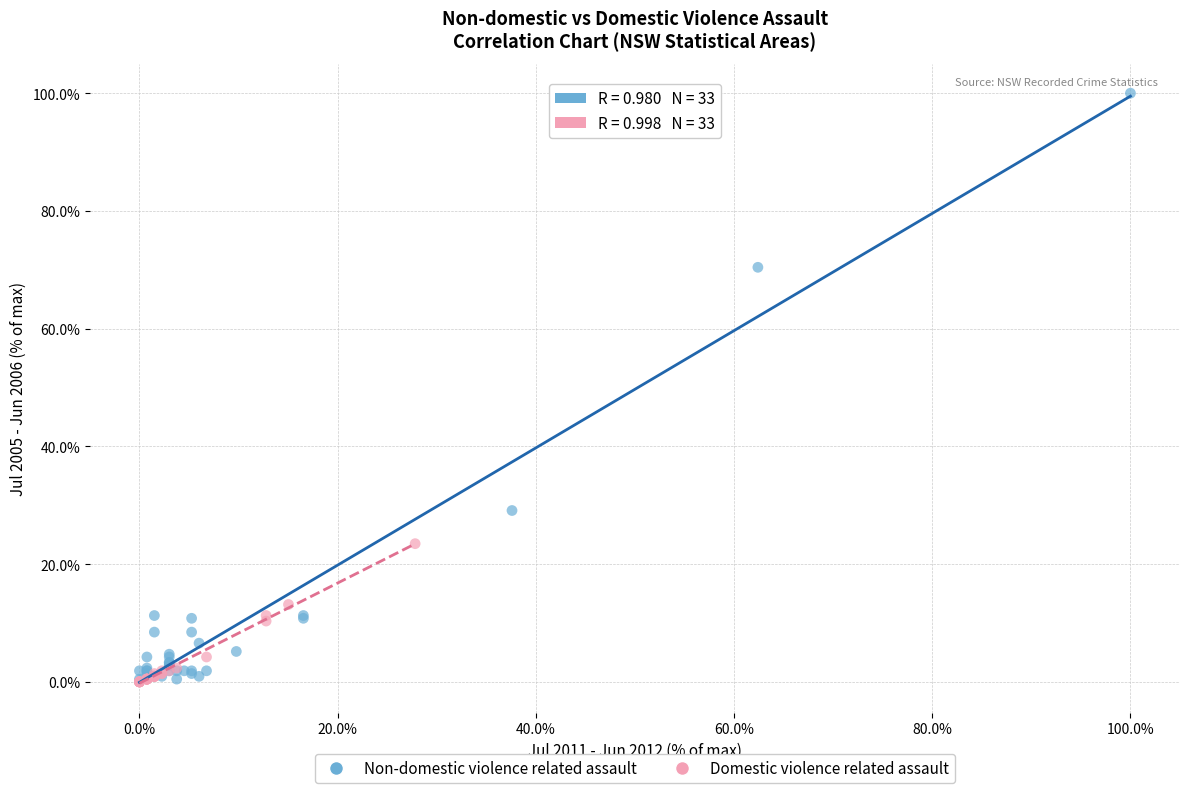

Which series reaches the maximum Y coordinate?

Non-domestic violence related assault